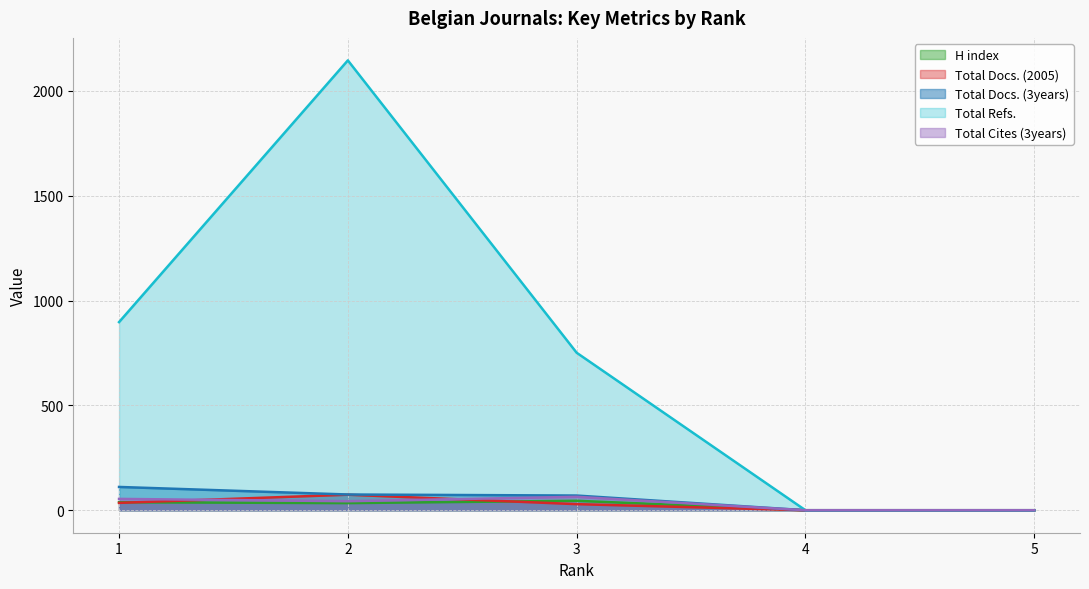

How many interior local peaks does the H index series have?

1